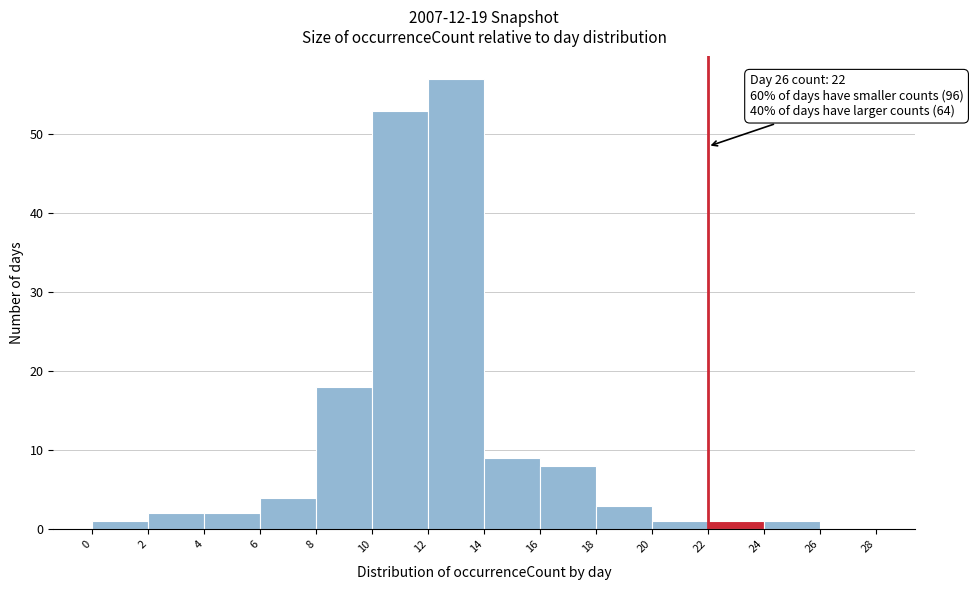

Which range on the x-axis has the tallest bar?

12 to 14